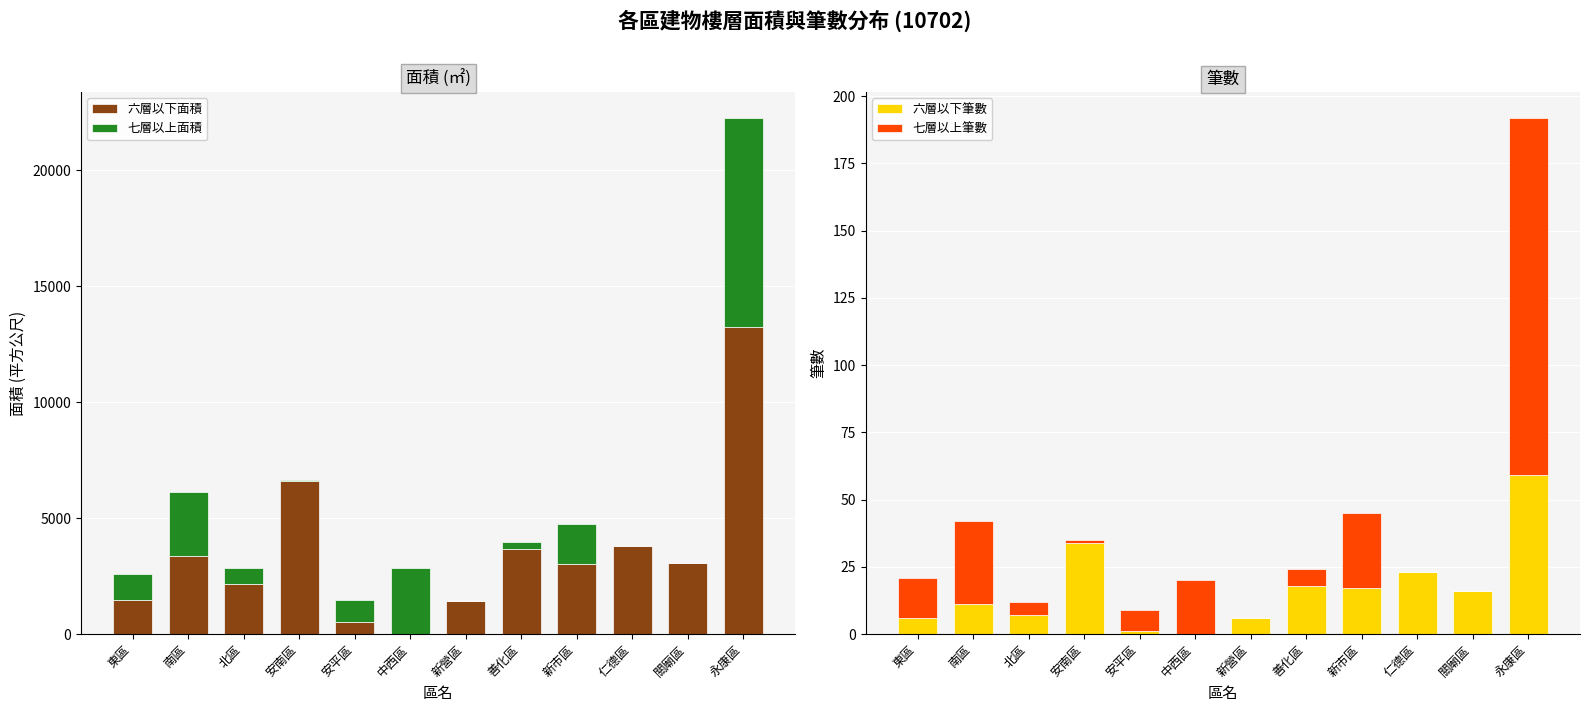

What is the value of the 六層以下面積 bar at the 7th from the left?

1441.4